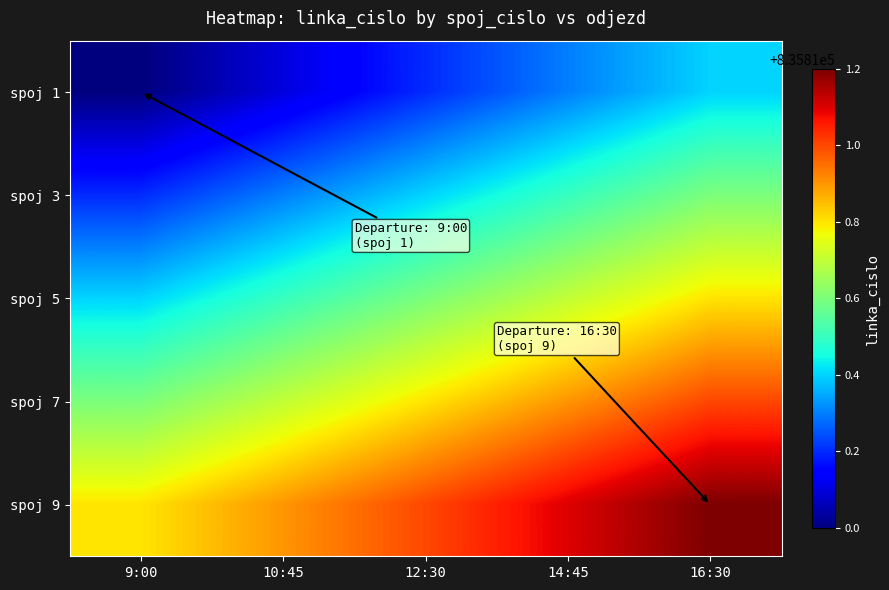

Which category has the highest value across all series?

16:30